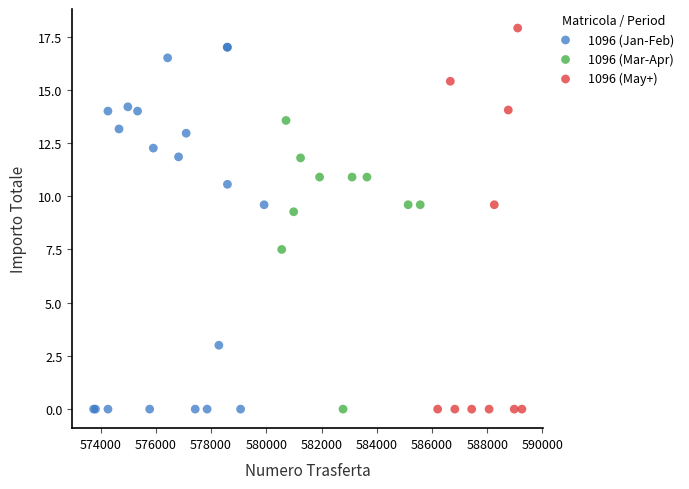

Which series contains the highest Y value?

1096 (May+)